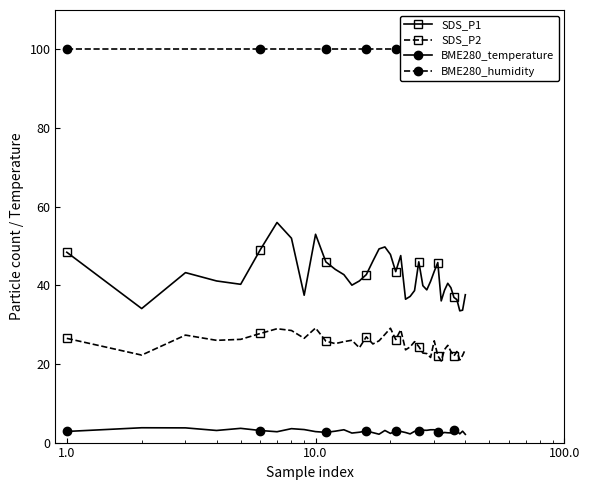

True or false: SDS_P2 has more than 2 points higher than both neighbors.

True